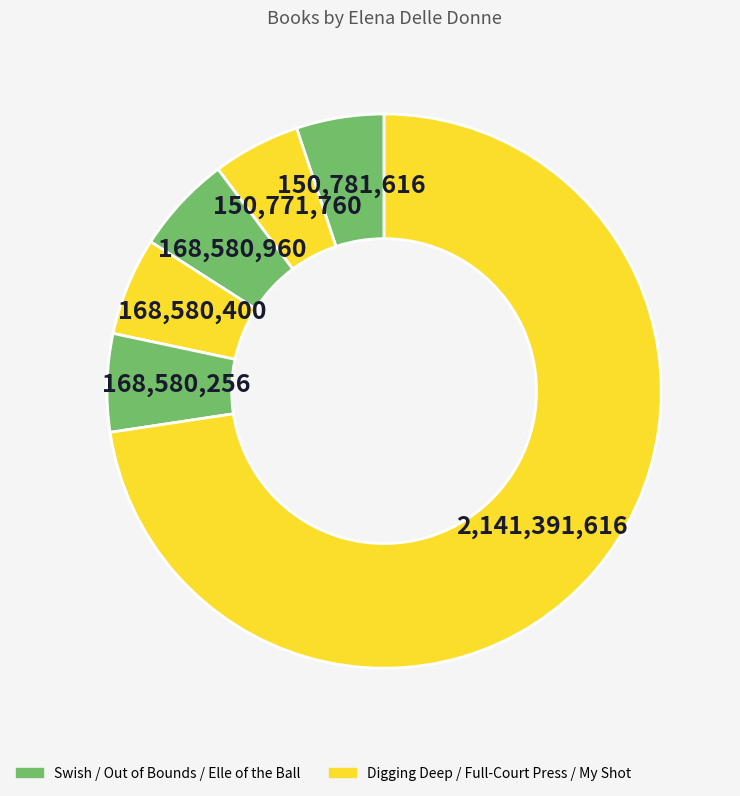

How many slices are in this pie chart?

6